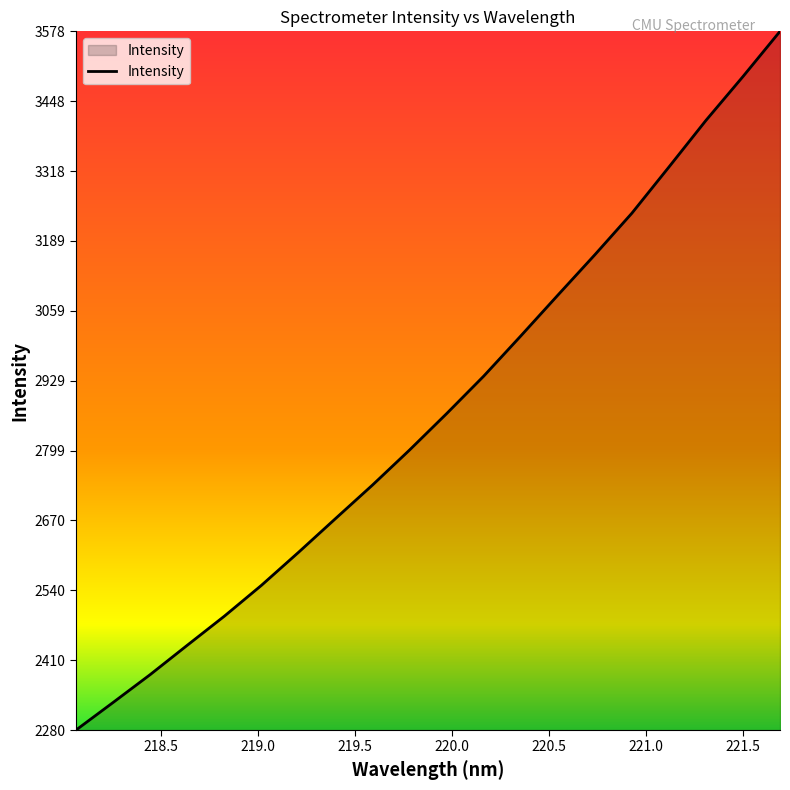

What is the maximum value shown in the chart?

3577.7